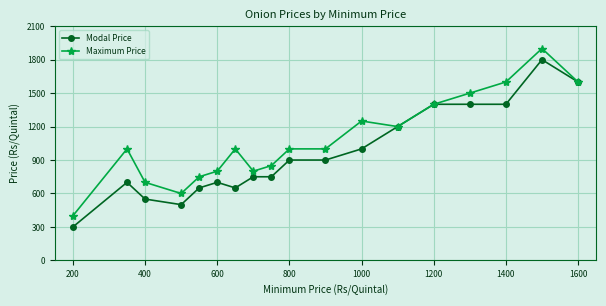

What is the value of the Maximum Price point at the 2nd from the left?

1000